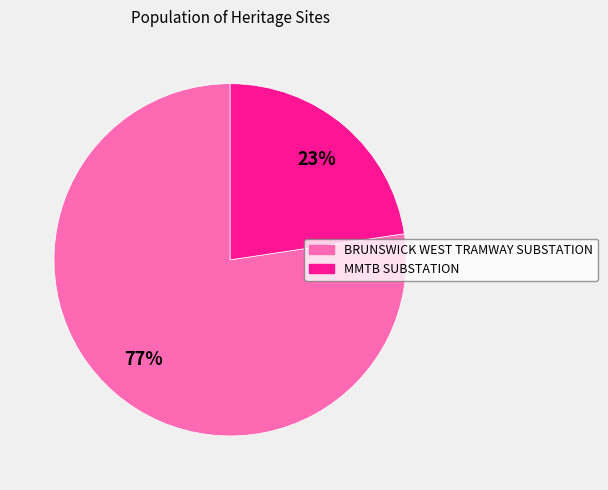

To the nearest percent, what portion does MMTB SUBSTATION represent?

23%